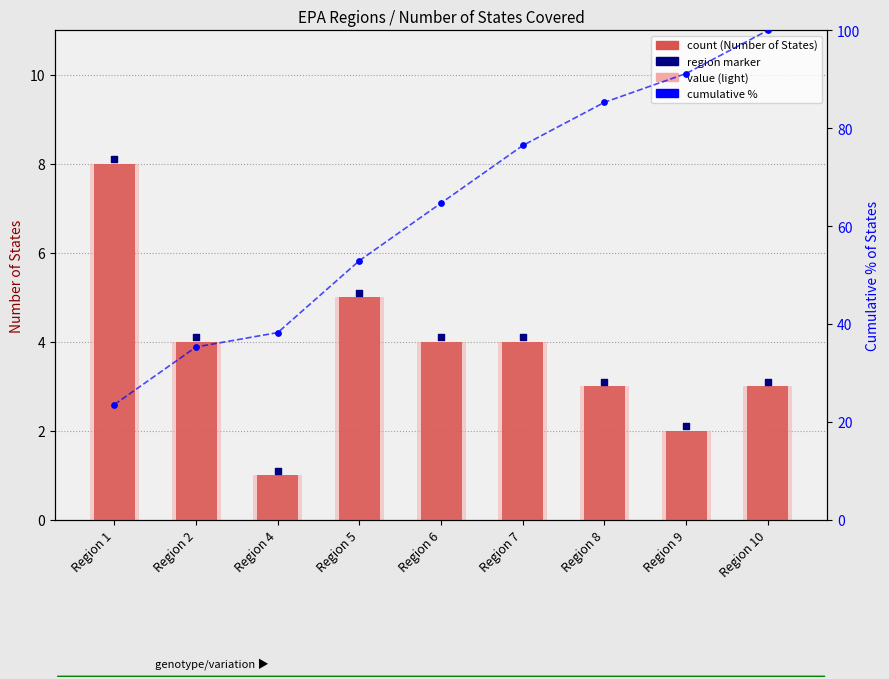

Which series reaches the minimum Y coordinate?

Number of States